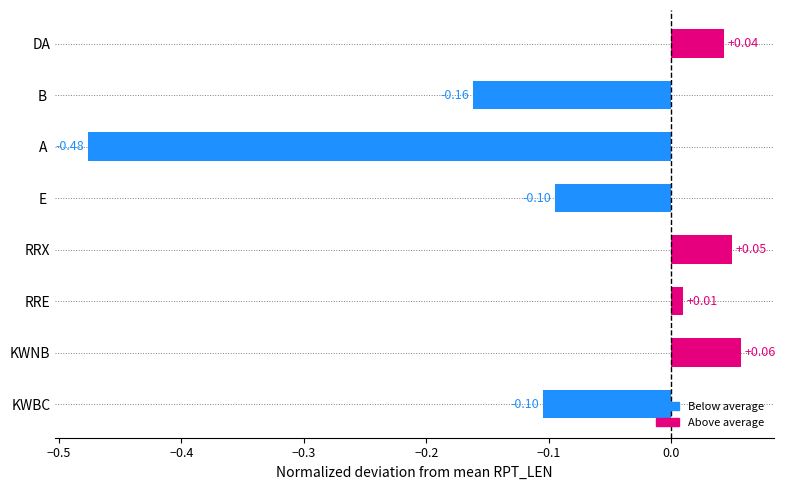

What is the label of the 2nd bar from the bottom?

KWNB